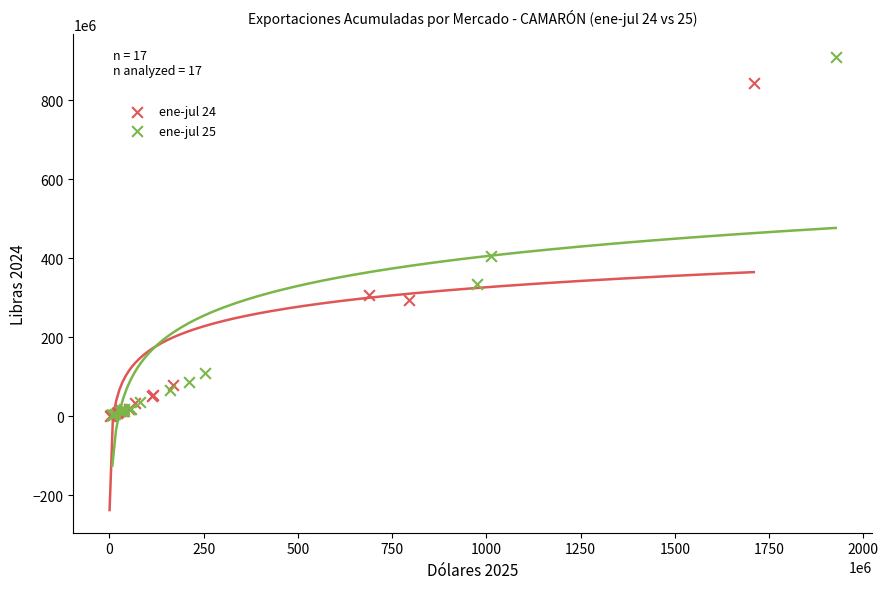

Which series has the largest Y range (max minus min)?

ene-jul 25